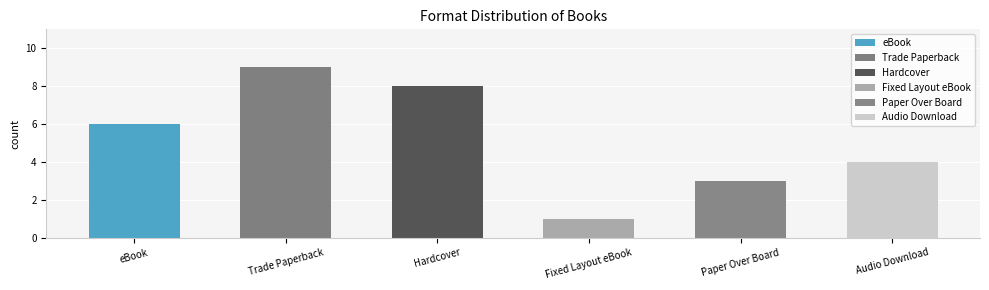

Is it true that the value at eBook is 3?

False